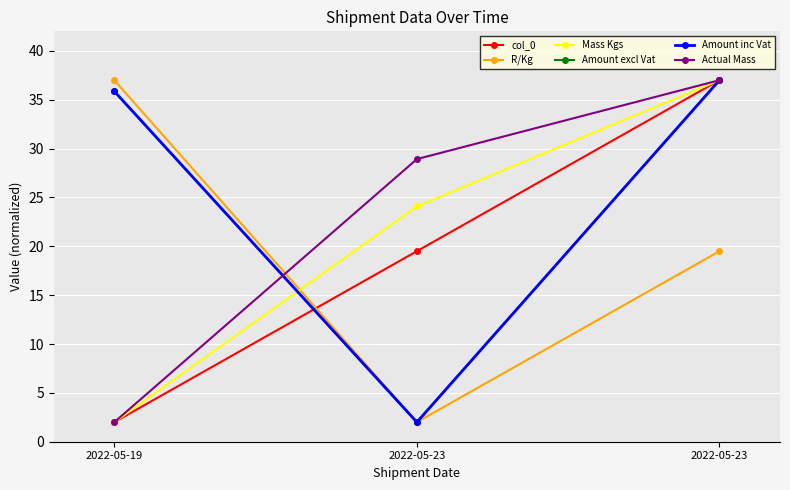

Does the chart have visible grid lines?

Yes